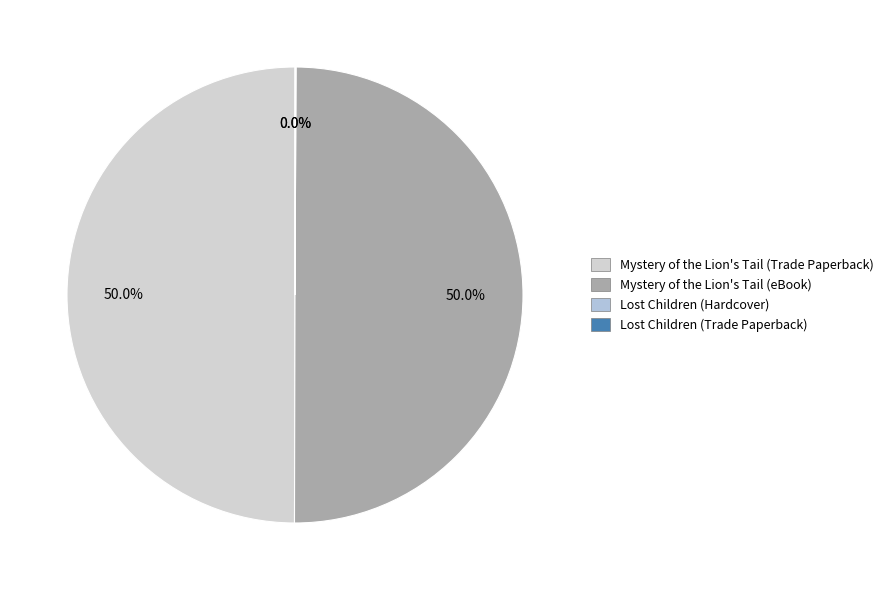

What is the change in value from Mystery of the Lion's Tail (Trade Paperback) to Lost Children (Trade Paperback)?

-439179661